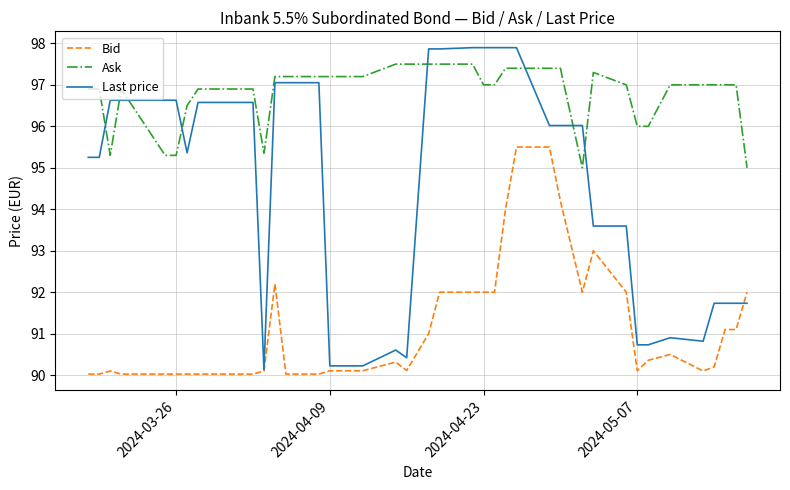

What is the greatest value displayed?

97.9